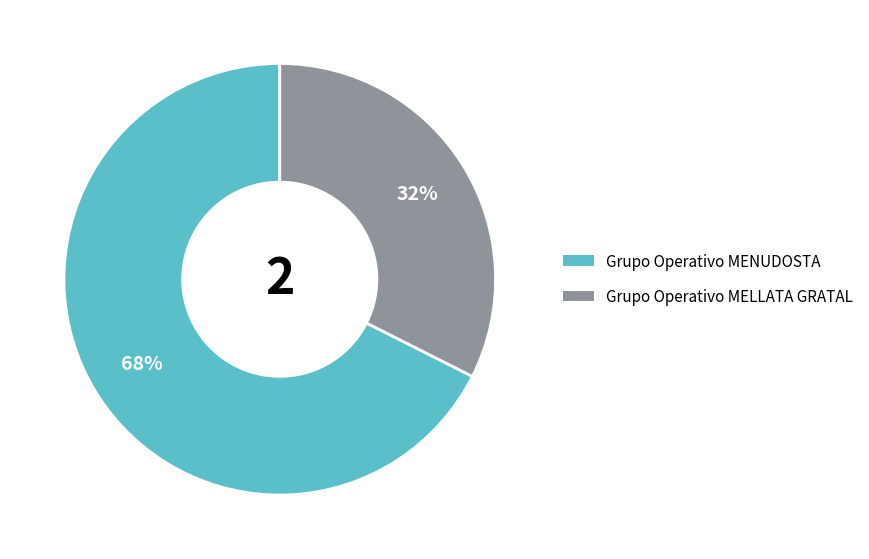

Which slice is the smallest?

Grupo Operativo MELLATA GRATAL